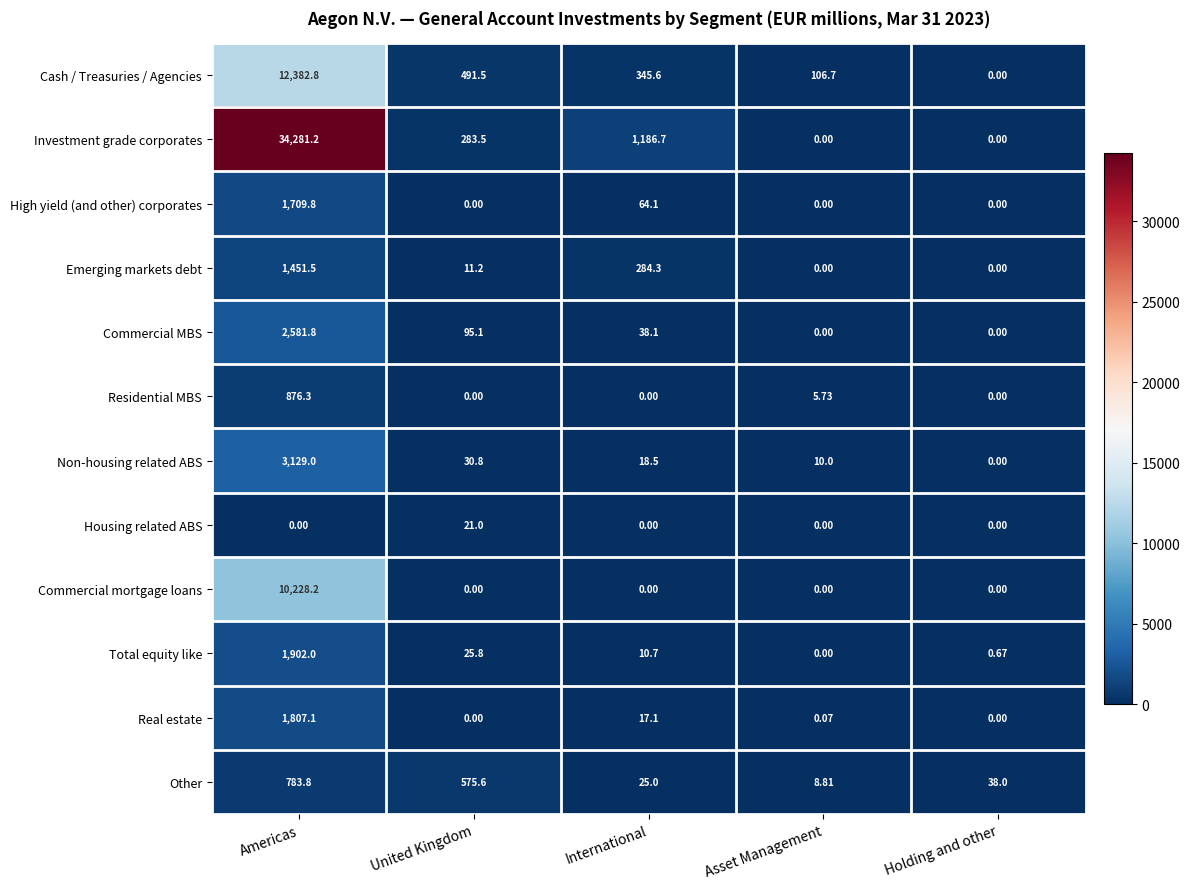

Which series changed the most between United Kingdom and Holding and other?

Other